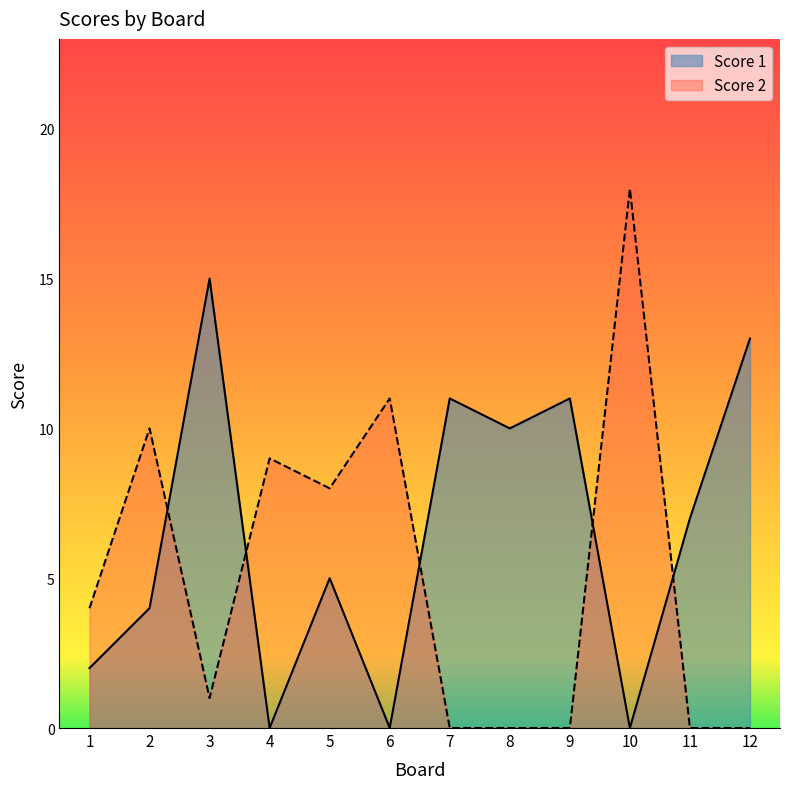

True or false: Score 1 and Score 2 cross at least once.

True